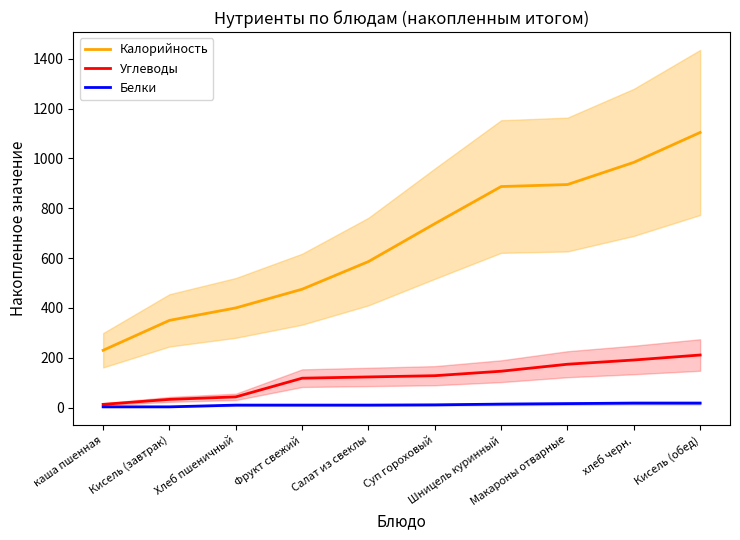

Is the value of Белки at Кисель (обед) greater than the value of Углеводы at Суп гороховый?

No